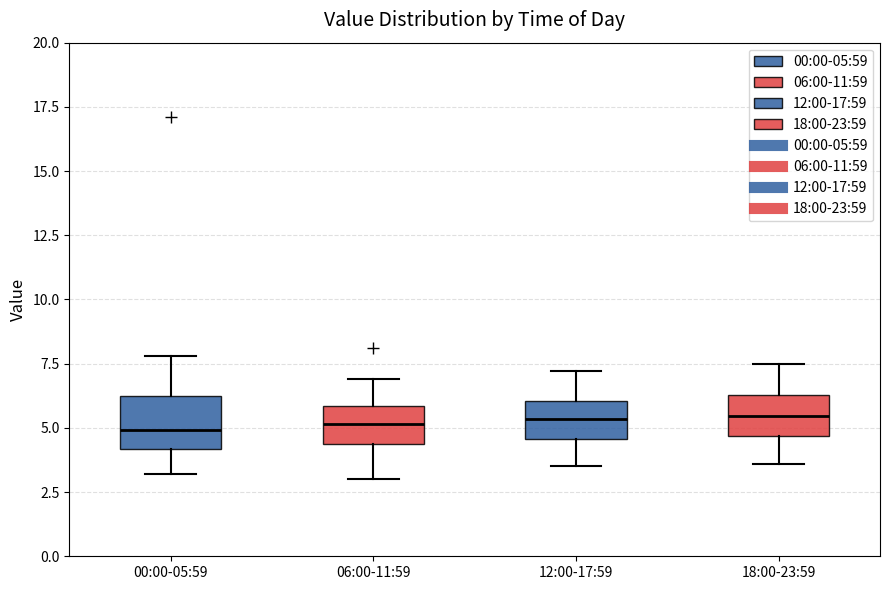

Reading left to right, transcribe this box plot: for each box, give where its median line is, the range the box spans, and where its two whiskers end, as read against the y-axis. The values are not printed on the chart, so give them approximately, as read against the axis.

00:00-05:59: median 5.0, box 4.0 to 6.0, whiskers 3.0 to 8.0
06:00-11:59: median 5.0, box 4.5 to 6.0, whiskers 3.0 to 7.0
12:00-17:59: median 5.5, box 4.5 to 6.0, whiskers 3.5 to 7.0
18:00-23:59: median 5.5, box 4.5 to 6.5, whiskers 3.5 to 7.5